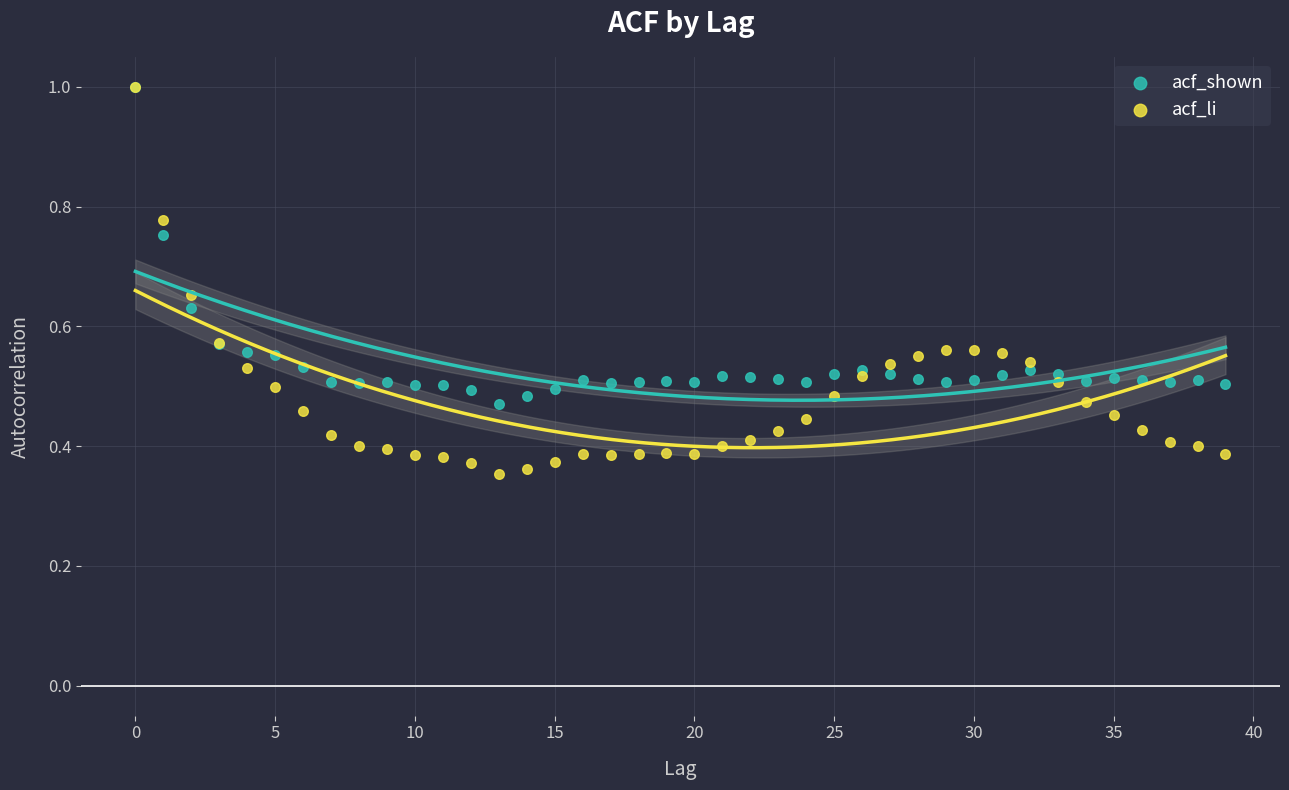

Which series reaches the minimum Y coordinate?

acf_li